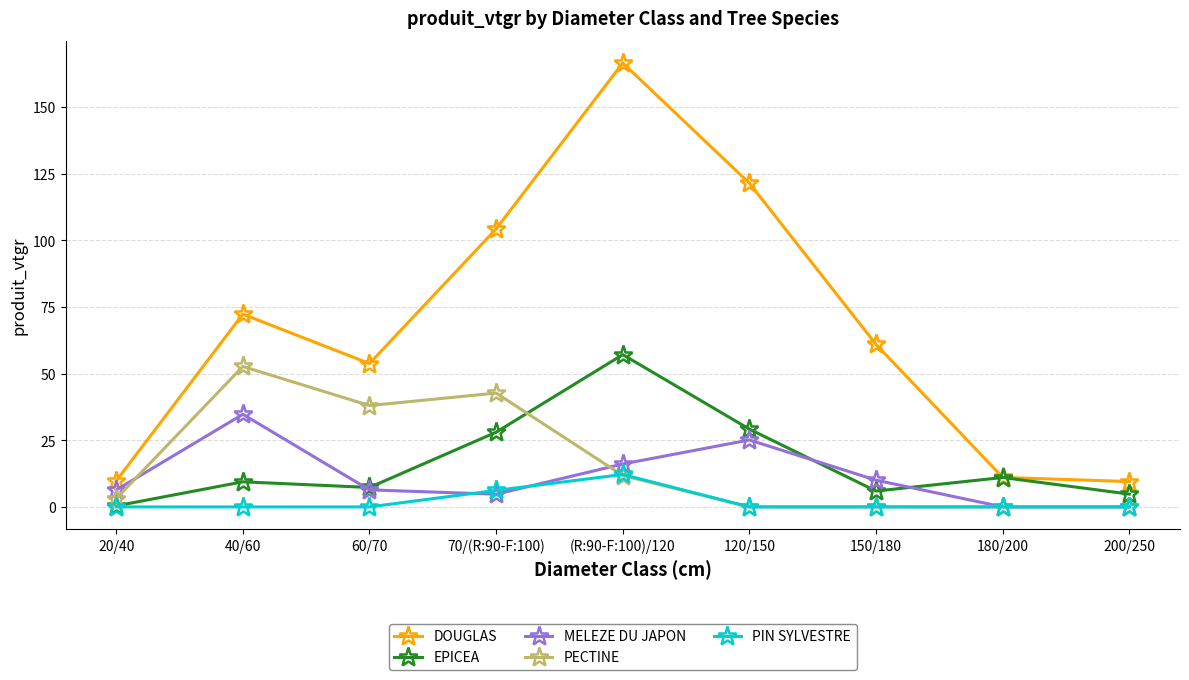

At which category is the sum across all series the highest?

(R:90-F:100)/120